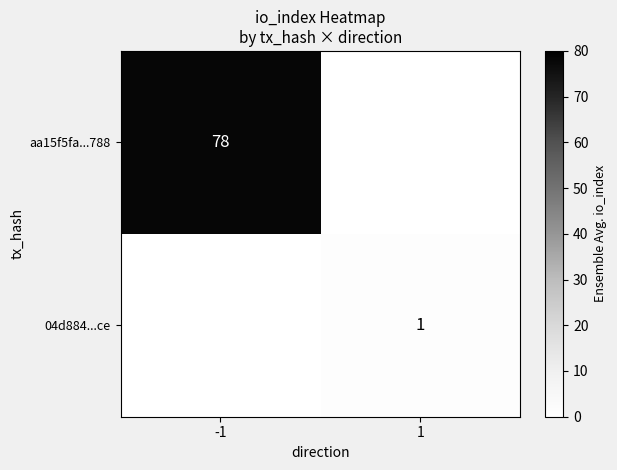

Is it true that aa15f5fa...788 equals 78 at -1?

True